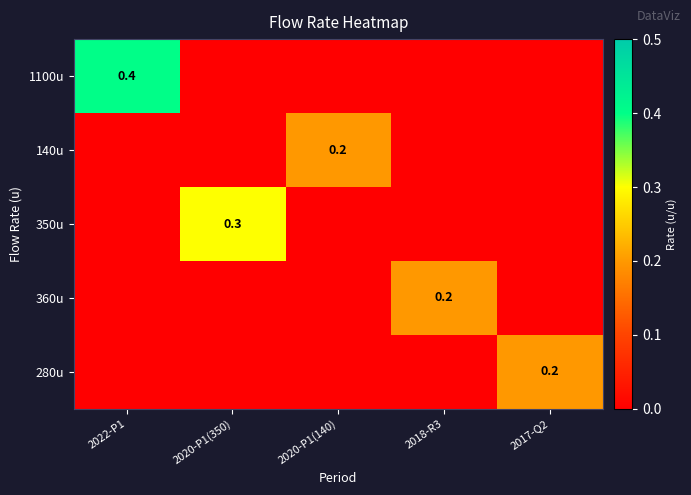

The 350u series shows 0.1 at 2022-P1. True or false?

False